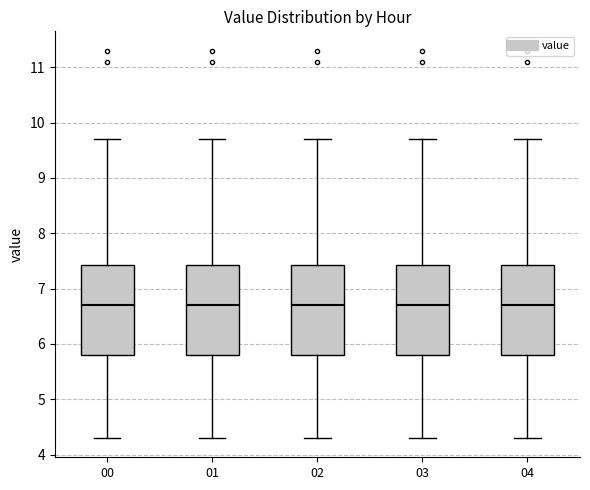

Reading left to right, read every box against the y-axis: the position of its median line, the range the box covers, and the ends of its whiskers. The values are not printed on the chart, so give them approximately, as read against the axis.

00: median 6.7, box 5.8 to 7.4, whiskers 4.3 to 9.7
01: median 6.7, box 5.8 to 7.4, whiskers 4.3 to 9.7
02: median 6.7, box 5.8 to 7.4, whiskers 4.3 to 9.7
03: median 6.7, box 5.8 to 7.4, whiskers 4.3 to 9.7
04: median 6.7, box 5.8 to 7.4, whiskers 4.3 to 9.7